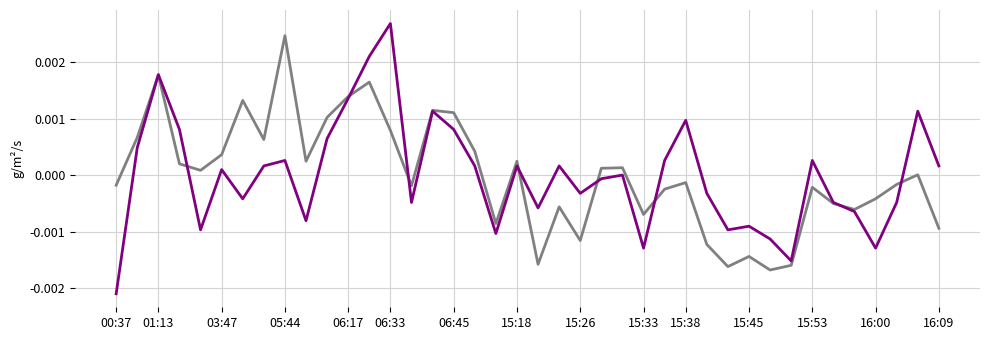

Which label corresponds to the largest value in the chart?

06:33